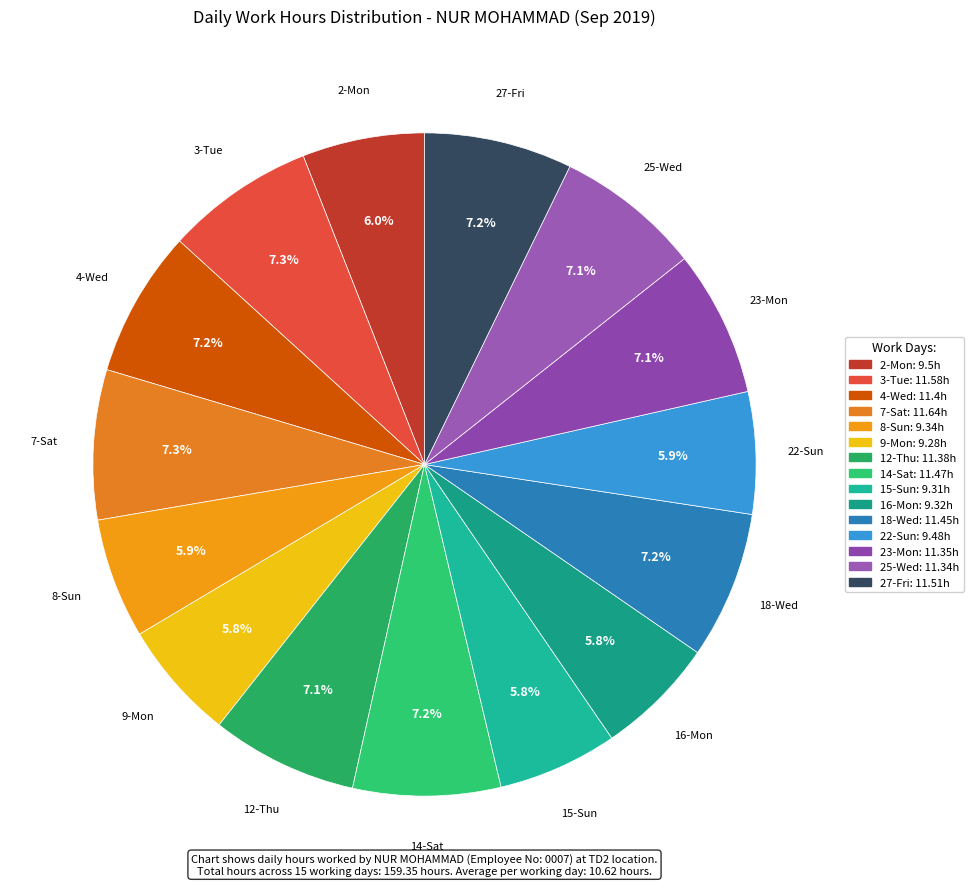

What is the ratio of the value at 4-Wed to the value at 9-Mon?

1.2